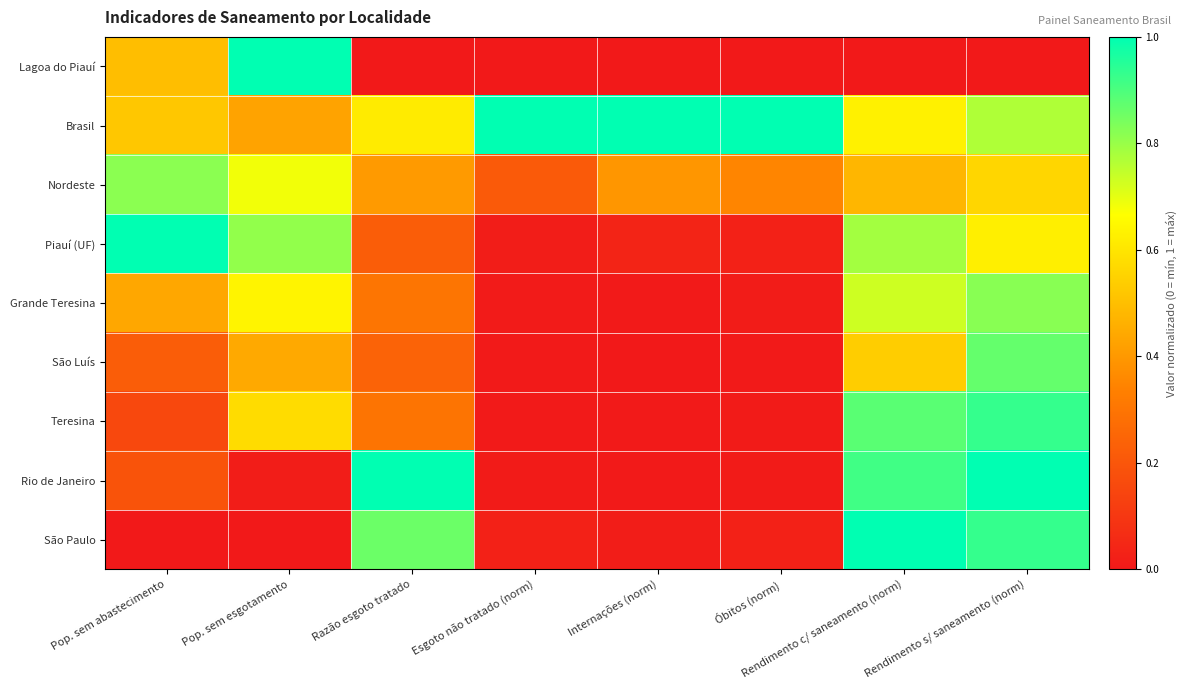

Reading right to left, extract all data points from this chart.

Lagoa do Piauí: Rendimento s/ saneamento (norm)=0.0	Rendimento c/ saneamento (norm)=0.0	Óbitos (norm)=0.0	Internações (norm)=0.0	Esgoto não tratado (norm)=0.0	Razão esgoto tratado=0.0	Pop. sem esgotamento=1.0	Pop. sem abastecimento=0.5
Brasil: Rendimento s/ saneamento (norm)=0.8	Rendimento c/ saneamento (norm)=0.6	Óbitos (norm)=1.0	Internações (norm)=1.0	Esgoto não tratado (norm)=1.0	Razão esgoto tratado=0.6	Pop. sem esgotamento=0.4	Pop. sem abastecimento=0.5
Nordeste: Rendimento s/ saneamento (norm)=0.6	Rendimento c/ saneamento (norm)=0.5	Óbitos (norm)=0.3	Internações (norm)=0.4	Esgoto não tratado (norm)=0.2	Razão esgoto tratado=0.4	Pop. sem esgotamento=0.7	Pop. sem abastecimento=0.8
Piauí (UF): Rendimento s/ saneamento (norm)=0.6	Rendimento c/ saneamento (norm)=0.8	Óbitos (norm)=0.0	Internações (norm)=0.0	Esgoto não tratado (norm)=0.0	Razão esgoto tratado=0.2	Pop. sem esgotamento=0.8	Pop. sem abastecimento=1.0
Grande Teresina: Rendimento s/ saneamento (norm)=0.8	Rendimento c/ saneamento (norm)=0.7	Óbitos (norm)=0.0	Internações (norm)=0.0	Esgoto não tratado (norm)=0.0	Razão esgoto tratado=0.3	Pop. sem esgotamento=0.6	Pop. sem abastecimento=0.4
São Luís: Rendimento s/ saneamento (norm)=0.9	Rendimento c/ saneamento (norm)=0.5	Óbitos (norm)=0.0	Internações (norm)=0.0	Esgoto não tratado (norm)=0.0	Razão esgoto tratado=0.2	Pop. sem esgotamento=0.4	Pop. sem abastecimento=0.2
Teresina: Rendimento s/ saneamento (norm)=0.9	Rendimento c/ saneamento (norm)=0.9	Óbitos (norm)=0.0	Internações (norm)=0.0	Esgoto não tratado (norm)=0.0	Razão esgoto tratado=0.3	Pop. sem esgotamento=0.6	Pop. sem abastecimento=0.2
Rio de Janeiro: Rendimento s/ saneamento (norm)=1.0	Rendimento c/ saneamento (norm)=0.9	Óbitos (norm)=0.0	Internações (norm)=0.0	Esgoto não tratado (norm)=0.0	Razão esgoto tratado=1.0	Pop. sem esgotamento=0.0	Pop. sem abastecimento=0.2
São Paulo: Rendimento s/ saneamento (norm)=0.9	Rendimento c/ saneamento (norm)=1.0	Óbitos (norm)=0.0	Internações (norm)=0.0	Esgoto não tratado (norm)=0.0	Razão esgoto tratado=0.9	Pop. sem esgotamento=0.0	Pop. sem abastecimento=0.0